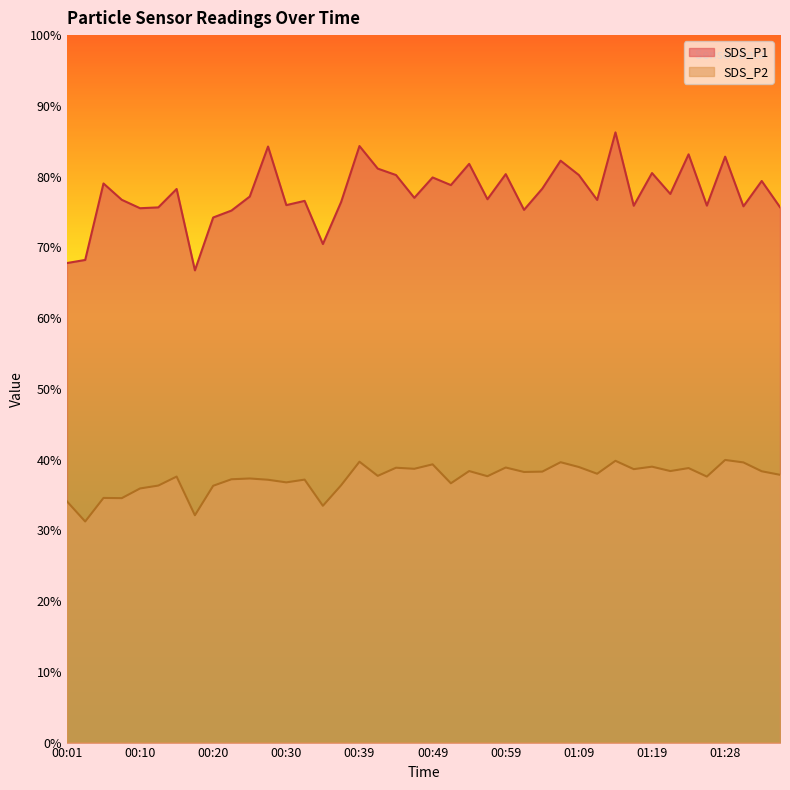

The SDS_P2 series shows 37.2 at 00:32. True or false?

True